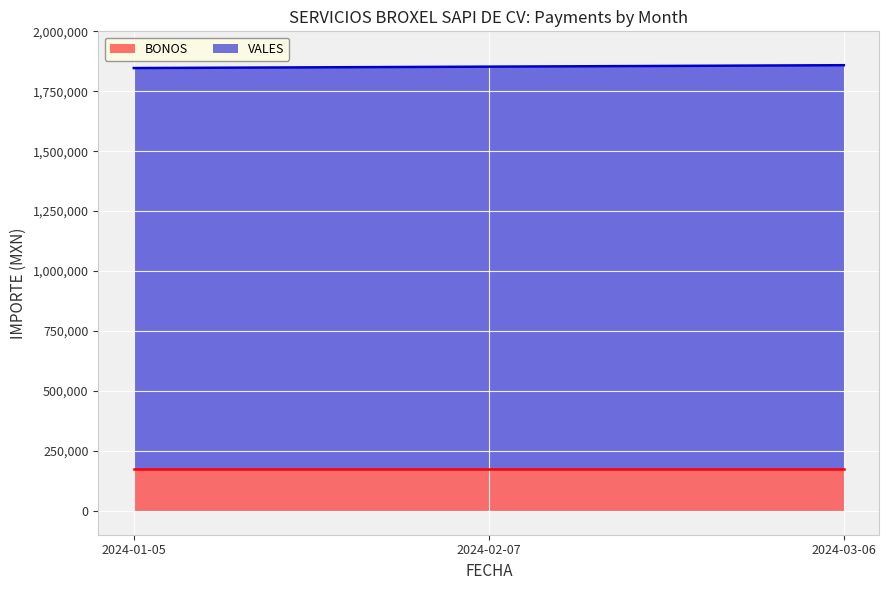

List the labels in order of value, smallest first.

2024-01-05, 2024-02-07, 2024-03-06